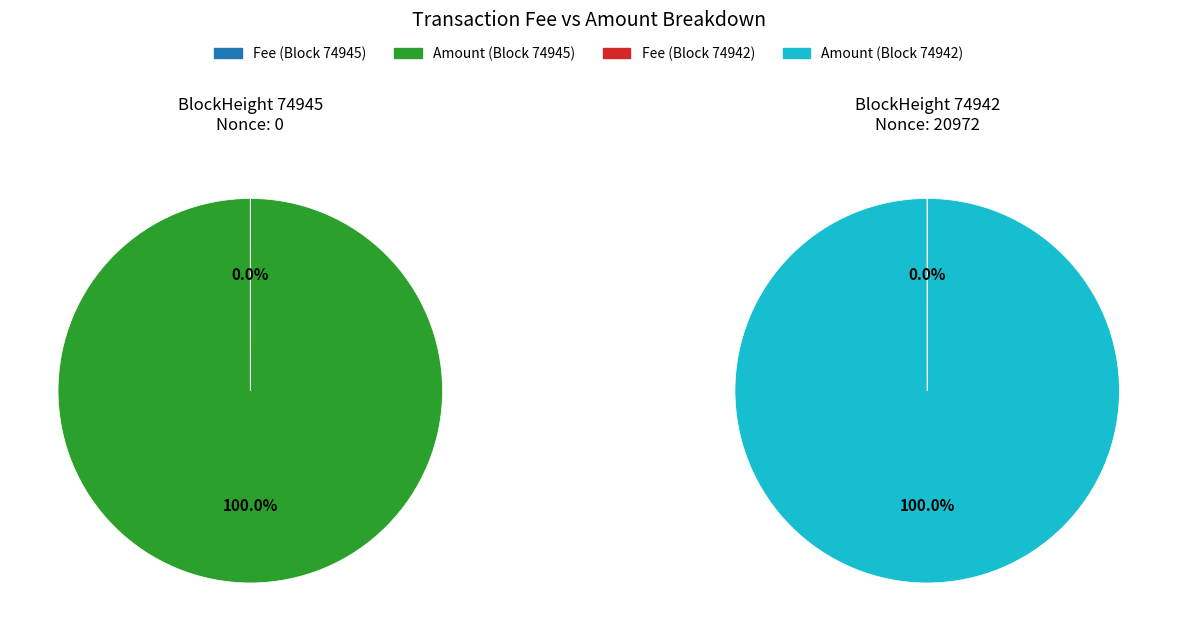

How many segments does this pie chart have?

2